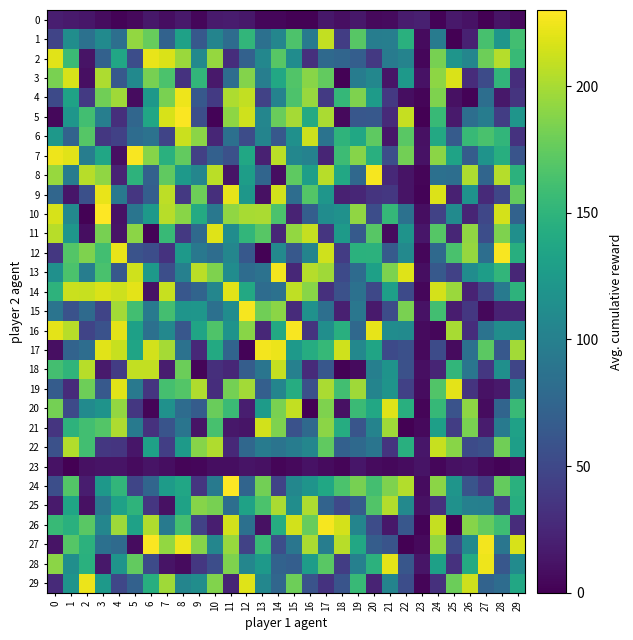

Reading left to right, transcribe all the data shown in this chart.

0: 0=19.6	1=17.0	2=13.7	3=7.5	4=1.8	5=5.9	6=14.8	7=8.4	8=16.1	9=4.3	10=16.5	11=17.2	12=14.4	13=4.1	14=4.5	15=1.3	16=1.0	17=14.8	18=9.8	19=15.2	20=5.7	21=6.9	22=17.9	23=19.9	24=2.0	25=15.6	26=11.1	27=0.1	28=12.3	29=5.6
1: 0=47.1	1=112.9	2=85.6	3=109.8	4=84.2	5=192.7	6=176.8	7=72.2	8=131.7	9=63.5	10=104.2	11=81.2	12=151.2	13=85.2	14=105.6	15=165.4	16=95.0	17=208.5	18=41.5	19=170.5	20=97.1	21=98.1	22=145.9	23=6.5	24=95.4	25=0.3	26=21.2	27=163.2	28=120.6	29=160.1
2: 0=219.8	1=157.1	2=12.2	3=71.0	4=136.3	5=54.1	6=221.9	7=217.4	8=195.1	9=108.6	10=193.5	11=30.2	12=71.0	13=106.5	14=170.6	15=111.7	16=31.5	17=79.0	18=74.6	19=69.1	20=38.1	21=95.4	22=103.1	23=3.6	24=183.2	25=120.1	26=105.9	27=179.0	28=204.1	29=155.2
3: 0=184.1	1=216.0	2=9.4	3=201.4	4=63.6	5=109.4	6=183.3	7=165.0	8=33.8	9=151.5	10=15.9	11=82.1	12=187.0	13=98.4	14=138.0	15=167.5	16=188.9	17=174.9	18=1.6	19=96.7	20=106.5	21=12.8	22=124.5	23=11.5	24=190.5	25=216.6	26=29.5	27=53.0	28=151.6	29=30.5
4: 0=51.5	1=132.2	2=39.0	3=179.9	4=197.1	5=7.7	6=122.5	7=183.3	8=224.3	9=63.1	10=38.9	11=201.6	12=209.1	13=45.4	14=101.6	15=165.4	16=194.4	17=38.7	18=152.9	19=185.8	20=126.4	21=37.9	22=8.2	23=3.0	24=185.8	25=10.3	26=1.9	27=83.2	28=14.6	29=34.4
5: 0=5.3	1=120.7	2=160.2	3=98.2	4=31.0	5=76.2	6=135.8	7=216.4	8=228.3	9=55.6	10=2.4	11=191.0	12=213.1	13=105.5	14=177.4	15=199.2	16=140.2	17=200.7	18=5.5	19=62.5	20=63.8	21=27.7	22=209.5	23=0.6	24=154.7	25=16.4	26=83.0	27=96.2	28=41.7	29=119.8
6: 0=123.0	1=72.9	2=169.5	3=36.8	4=44.3	5=81.5	6=87.0	7=47.4	8=211.3	9=190.5	10=24.6	11=85.0	12=53.5	13=103.7	14=63.6	15=115.4	16=212.2	17=88.0	18=149.5	19=137.0	20=172.9	21=14.2	22=171.3	23=10.5	24=138.8	25=66.1	26=154.6	27=163.8	28=151.0	29=33.8
7: 0=223.9	1=219.7	2=97.7	3=136.5	4=9.1	5=227.4	6=188.3	7=146.4	8=175.0	9=43.2	10=70.8	11=56.7	12=137.1	13=21.1	14=206.0	15=106.3	16=102.3	17=24.1	18=157.5	19=187.9	20=144.8	21=55.7	22=180.6	23=11.1	24=190.3	25=133.6	26=66.6	27=118.0	28=144.6	29=59.5
8: 0=194.8	1=96.9	2=205.2	3=192.2	4=22.8	5=148.6	6=71.4	7=173.4	8=124.8	9=105.2	10=205.9	11=13.2	12=128.2	13=75.4	14=8.1	15=173.3	16=129.2	17=205.7	18=137.6	19=77.5	20=226.6	21=26.6	22=12.1	23=3.6	24=85.3	25=83.1	26=201.6	27=75.3	28=204.5	29=148.1
9: 0=75.7	1=13.7	2=56.4	3=222.7	4=93.2	5=36.8	6=68.5	7=206.9	8=37.9	9=178.9	10=31.0	11=221.1	12=121.9	13=9.9	14=214.1	15=82.4	16=168.2	17=120.5	18=21.3	19=24.4	20=34.3	21=37.1	22=12.1	23=2.6	24=218.1	25=21.0	26=116.9	27=27.3	28=49.4	29=175.5
10: 0=215.8	1=108.0	2=1.3	3=229.8	4=11.0	5=89.6	6=124.0	7=205.1	8=189.3	9=140.2	10=91.7	11=191.9	12=199.9	13=200.5	14=165.1	15=22.5	16=68.7	17=111.8	18=116.2	19=191.6	20=54.7	21=152.9	22=86.1	23=8.7	24=45.0	25=109.6	26=23.8	27=48.8	28=215.1	29=72.7
11: 0=205.4	1=120.6	2=9.0	3=182.4	4=12.0	5=190.2	6=2.0	7=155.0	8=38.1	9=78.9	10=219.1	11=111.8	12=151.2	13=170.4	14=25.3	15=192.9	16=210.2	17=35.7	18=125.6	19=65.2	20=170.3	21=6.5	22=117.9	23=13.8	24=169.0	25=24.9	26=191.6	27=54.7	28=185.8	29=114.3
12: 0=37.0	1=168.8	2=185.8	3=160.7	4=221.9	5=58.9	6=54.2	7=33.9	8=124.1	9=91.9	10=82.0	11=105.9	12=63.1	13=1.0	14=108.5	15=63.5	16=103.5	17=213.6	18=41.2	19=146.6	20=148.2	21=64.7	22=108.3	23=3.8	24=78.8	25=163.8	26=193.3	27=83.0	28=227.7	29=143.9
13: 0=115.2	1=164.4	2=97.5	3=163.8	4=63.2	5=213.3	6=124.7	7=55.6	8=100.6	9=205.9	10=185.6	11=111.4	12=80.9	13=86.5	14=225.7	15=25.8	16=204.5	17=197.3	18=51.6	19=80.4	20=131.0	21=184.6	22=218.6	23=8.1	24=64.7	25=44.2	26=112.2	27=128.2	28=151.0	29=24.7
14: 0=148.7	1=211.9	2=210.5	3=217.1	4=212.1	5=221.0	6=11.2	7=210.7	8=62.4	9=73.8	10=105.5	11=219.7	12=139.2	13=81.1	14=86.1	15=208.1	16=189.1	17=31.6	18=57.2	19=85.5	20=49.9	21=129.6	22=51.4	23=4.0	24=215.3	25=195.2	26=22.8	27=47.6	28=94.9	29=148.6
15: 0=88.9	1=57.9	2=79.3	3=46.9	4=198.2	5=160.4	6=94.5	7=161.1	8=119.5	9=121.0	10=84.5	11=112.3	12=226.7	13=180.4	14=190.4	15=28.6	16=116.0	17=84.4	18=20.4	19=90.9	20=17.1	21=53.8	22=183.7	23=11.1	24=160.7	25=18.3	26=37.7	27=5.0	28=22.4	29=23.3
16: 0=220.8	1=205.6	2=47.0	3=58.4	4=221.0	5=131.1	6=84.8	7=107.3	8=62.6	9=134.2	10=166.8	11=118.6	12=188.8	13=26.0	14=138.8	15=227.6	16=34.3	17=113.9	18=144.9	19=77.6	20=221.9	21=111.6	22=110.1	23=7.0	24=3.7	25=199.8	26=29.7	27=87.2	28=112.3	29=109.6
17: 0=9.1	1=72.9	2=82.1	3=219.9	4=210.9	5=134.4	6=214.7	7=198.7	8=86.4	9=26.9	10=139.6	11=74.3	12=2.2	13=225.7	14=222.9	15=123.5	16=142.2	17=153.8	18=213.1	19=107.5	20=134.1	21=52.1	22=55.8	23=5.7	24=52.7	25=7.0	26=84.7	27=172.5	28=63.7	29=198.4
18: 0=161.6	1=150.3	2=205.3	3=17.0	4=41.1	5=209.1	6=208.6	7=18.0	8=178.1	9=3.5	10=31.1	11=25.2	12=67.6	13=89.3	14=209.5	15=100.4	16=28.5	17=62.6	18=1.5	19=6.5	20=99.1	21=117.8	22=57.5	23=9.8	24=23.8	25=151.5	26=90.3	27=37.2	28=114.4	29=47.9
19: 0=67.2	1=28.6	2=179.6	3=64.2	4=219.8	5=93.2	6=35.7	7=162.2	8=168.7	9=202.7	10=30.2	11=181.7	12=197.7	13=70.0	14=104.5	15=142.5	16=56.5	17=200.4	18=160.8	19=197.0	20=103.5	21=119.4	22=44.7	23=8.0	24=167.8	25=220.6	26=35.0	27=11.6	28=15.5	29=100.2
20: 0=182.3	1=51.7	2=109.7	3=118.5	4=192.7	5=37.7	6=3.4	7=116.5	8=81.7	9=67.2	10=177.6	11=157.2	12=19.3	13=126.1	14=183.5	15=209.2	16=0.0	17=185.7	18=9.9	19=156.9	20=137.5	21=219.0	22=145.3	23=3.0	24=154.2	25=58.6	26=191.3	27=7.2	28=74.6	29=155.6
21: 0=35.8	1=148.6	2=160.4	3=168.8	4=201.3	5=95.0	6=32.8	7=59.9	8=89.6	9=12.6	10=163.0	11=14.5	12=13.3	13=214.5	14=185.4	15=58.3	16=78.6	17=190.0	18=142.4	19=60.9	20=103.3	21=196.8	22=0.2	23=6.2	24=130.2	25=41.9	26=184.0	27=17.5	28=94.3	29=131.8
22: 0=56.9	1=203.6	2=160.3	3=37.2	4=35.1	5=14.2	6=131.4	7=43.1	8=124.9	9=188.5	10=202.2	11=26.8	12=76.4	13=96.0	14=88.2	15=96.3	16=105.8	17=174.0	18=70.3	19=79.0	20=89.8	21=34.8	22=145.0	23=14.3	24=210.7	25=188.9	26=52.9	27=55.7	28=179.9	29=128.8
23: 0=11.1	1=0.9	2=10.1	3=12.2	4=11.9	5=6.6	6=12.3	7=8.2	8=2.8	9=4.3	10=8.9	11=8.3	12=12.0	13=10.7	14=3.2	15=6.0	16=11.7	17=6.9	18=3.4	19=14.1	20=6.7	21=4.6	22=7.7	23=12.0	24=4.1	25=9.9	26=11.9	27=6.1	28=2.4	29=7.1
24: 0=55.2	1=168.6	2=18.6	3=122.5	4=151.4	5=48.2	6=75.4	7=126.6	8=135.7	9=35.5	10=94.5	11=229.9	12=74.2	13=180.6	14=46.4	15=106.1	16=119.2	17=137.1	18=165.1	19=183.1	20=161.0	21=185.7	22=203.8	23=7.7	24=190.3	25=119.6	26=59.7	27=39.8	28=175.8	29=146.4
25: 0=16.3	1=135.1	2=10.2	3=90.0	4=131.4	5=149.5	6=36.3	7=10.3	8=132.5	9=188.3	10=183.2	11=82.7	12=132.7	13=165.3	14=200.8	15=113.1	16=201.4	17=73.1	18=50.4	19=67.6	20=167.8	21=203.6	22=108.4	23=9.9	24=31.9	25=116.7	26=100.0	27=99.3	28=43.3	29=143.2
26: 0=154.6	1=146.4	2=170.8	3=105.4	4=196.1	5=131.4	6=202.8	7=94.3	8=161.0	9=45.3	10=19.1	11=214.2	12=85.3	13=10.5	14=142.2	15=214.7	16=176.9	17=227.1	18=215.1	19=104.8	20=53.8	21=15.0	22=62.6	23=2.1	24=209.5	25=0.4	26=188.0	27=175.8	28=158.9	29=29.4
27: 0=12.2	1=169.5	2=147.5	3=85.1	4=79.5	5=7.5	6=228.5	7=192.4	8=224.1	9=188.1	10=105.5	11=194.4	12=45.6	13=154.7	14=54.6	15=90.3	16=200.5	17=97.7	18=205.6	19=137.9	20=67.6	21=59.9	22=0.8	23=6.2	24=192.9	25=51.7	26=110.2	27=226.3	28=90.5	29=215.8
28: 0=190.1	1=113.8	2=146.1	3=15.1	4=118.8	5=174.8	6=53.0	7=11.8	8=6.8	9=36.9	10=54.7	11=185.2	12=105.6	13=123.2	14=72.0	15=68.7	16=127.3	17=171.5	18=41.6	19=100.0	20=148.1	21=220.8	22=62.0	23=13.4	24=130.9	25=32.6	26=140.7	27=224.1	28=62.9	29=110.5
29: 0=27.1	1=119.2	2=223.5	3=124.7	4=49.1	5=71.5	6=144.1	7=197.1	8=104.3	9=112.7	10=186.2	11=24.2	12=218.8	13=106.9	14=76.3	15=179.1	16=59.0	17=33.7	18=59.4	19=154.7	20=23.2	21=103.8	22=54.2	23=2.8	24=31.8	25=178.0	26=212.5	27=73.5	28=81.5	29=137.6